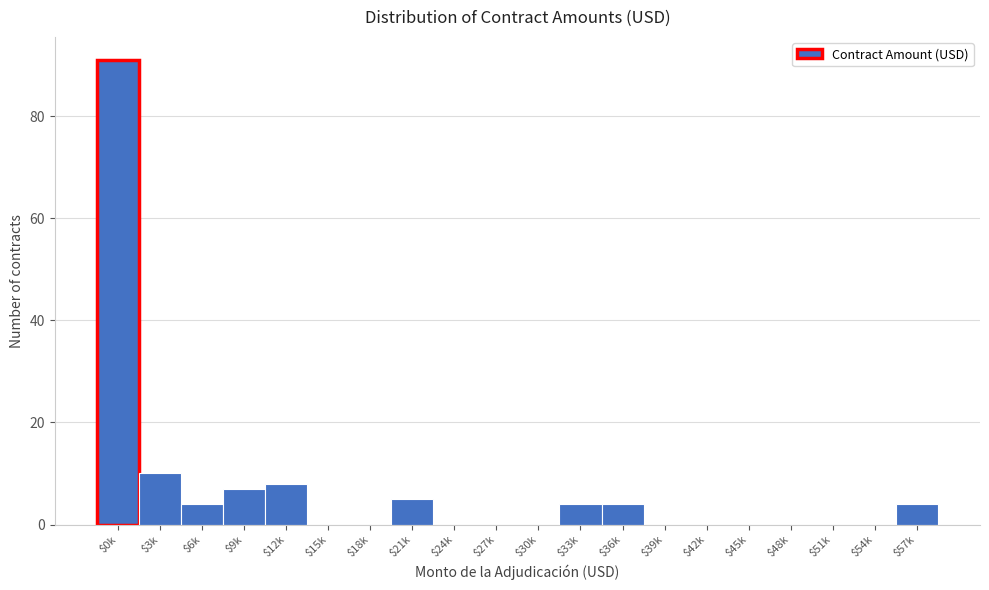

Which category has the highest value across all series?

$0k